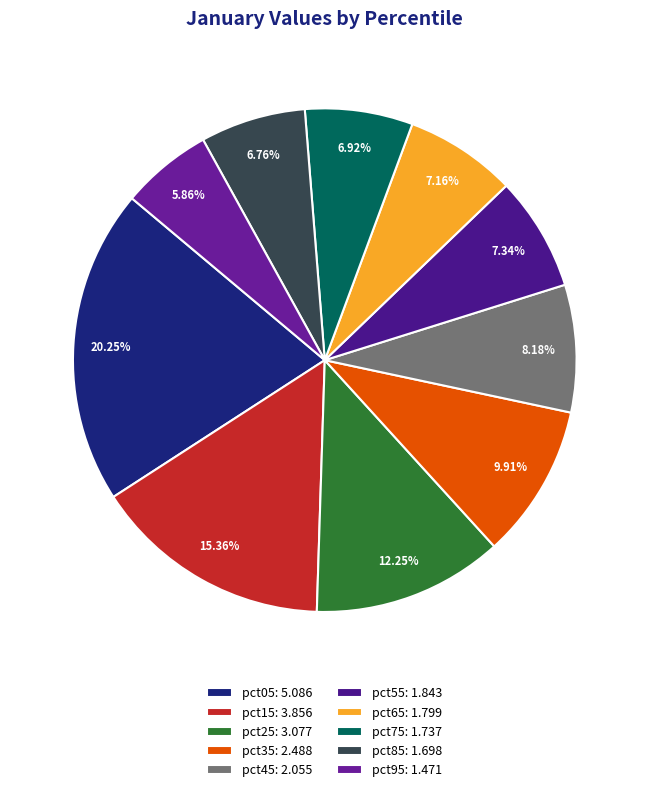

Combined, do pct75 and pct45 account for over 50%?

No